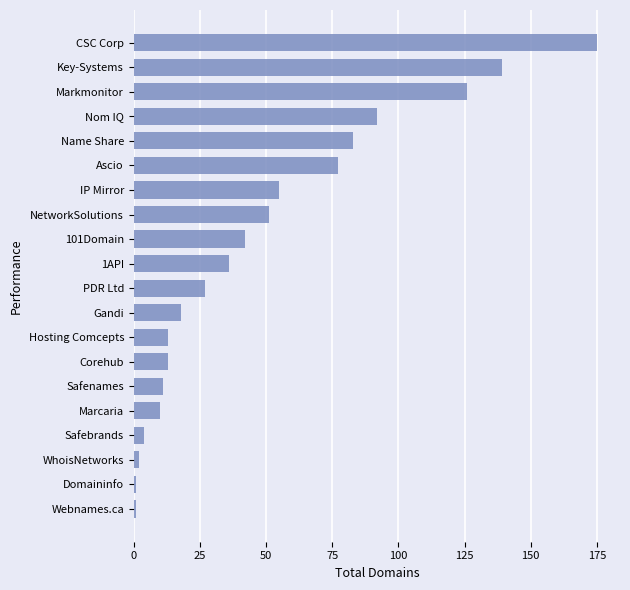

What is the ratio of the value at PDR Ltd to the value at Hosting Comcepts?

2.1